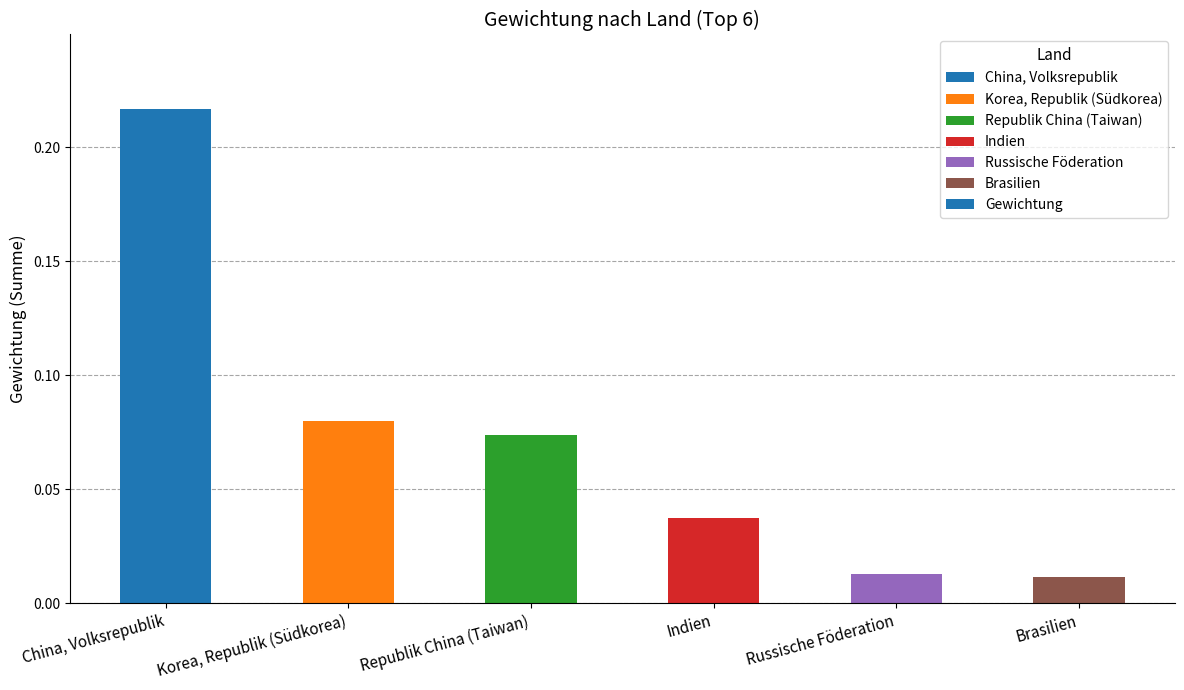

What is the sum of all values?

0.4